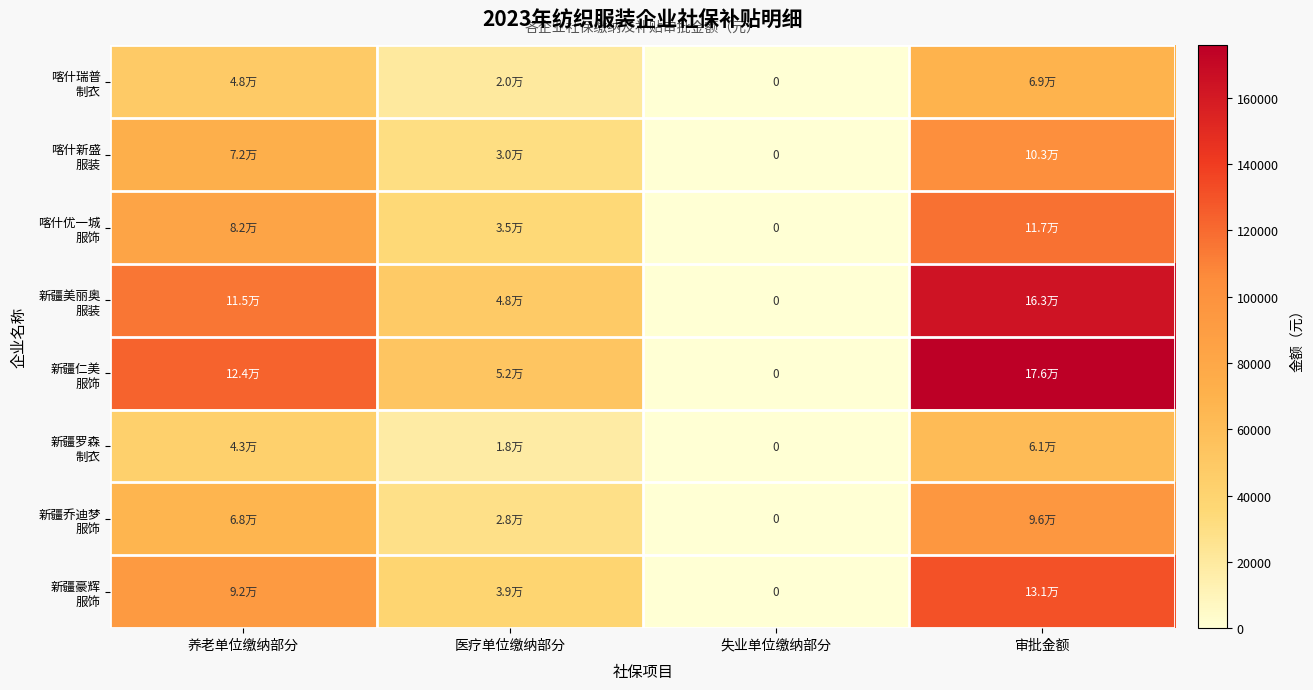

List the series in order of their peak value, lowest first.

新疆罗森 制衣, 喀什瑞普 制衣, 新疆乔迪梦 服饰, 喀什新盛 服装, 喀什优一城 服饰, 新疆豪辉 服饰, 新疆美丽奥 服装, 新疆仁美 服饰